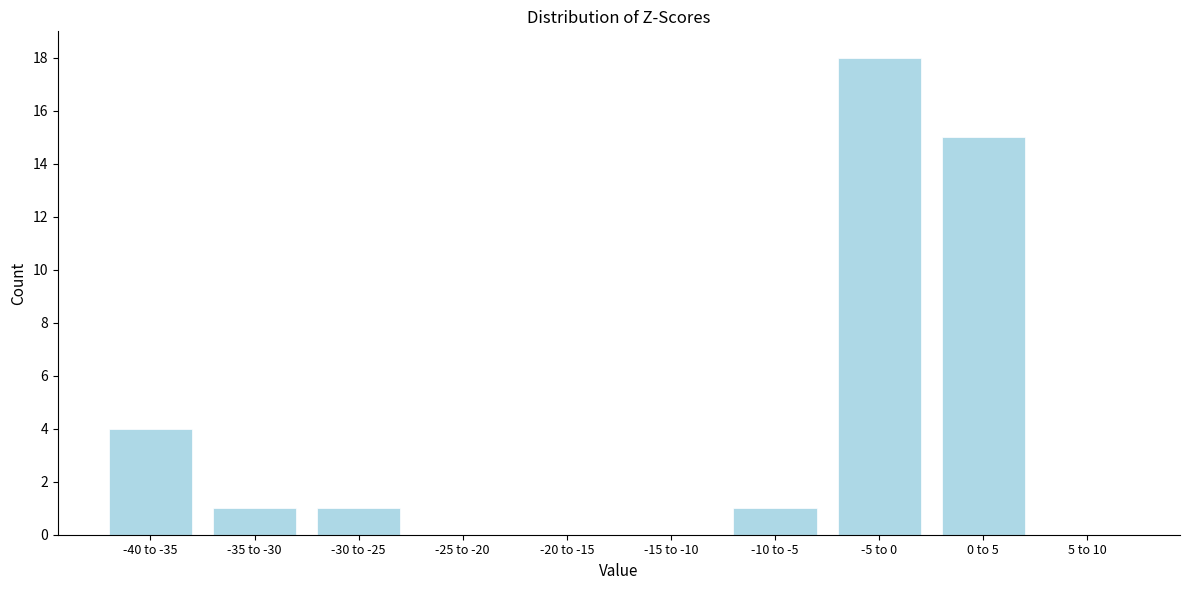

Reading left to right, list all the values displayed in this chart.

-40 to -35=4	-35 to -30=1	-30 to -25=1	-25 to -20=0	-20 to -15=0	-15 to -10=0	-10 to -5=1	-5 to 0=18	0 to 5=15	5 to 10=0